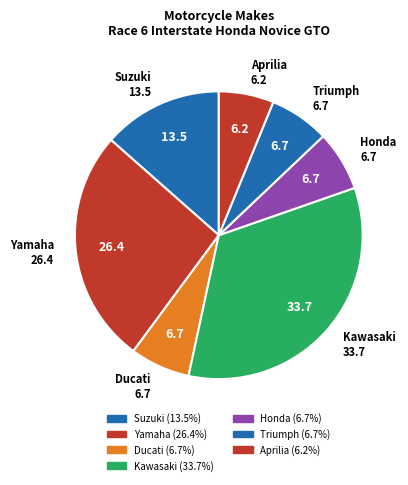

How many slices are in this pie chart?

7